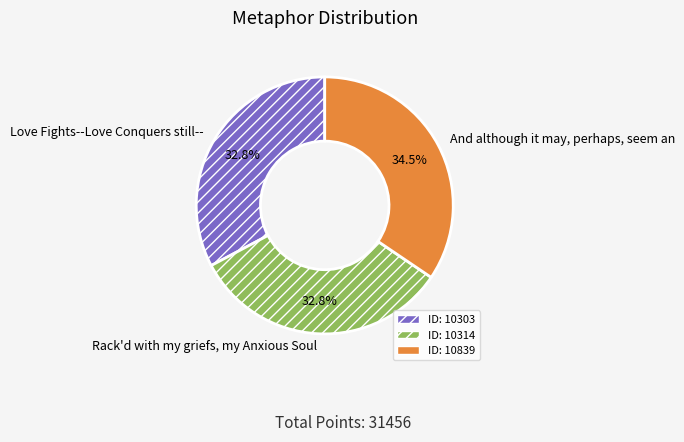

How many segments does this pie chart have?

3